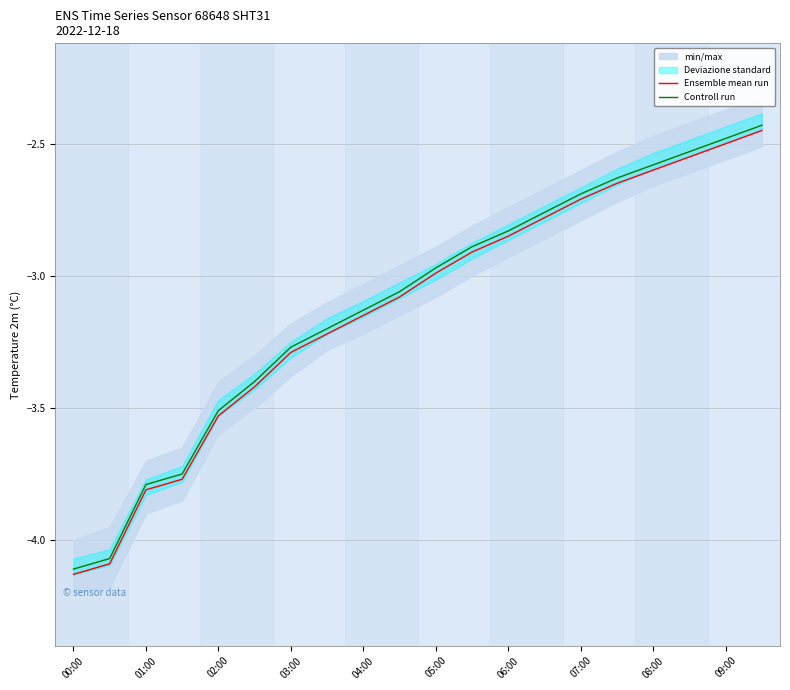

What is the difference between the second highest and minimum values in the Ensemble mean run series?

1.6